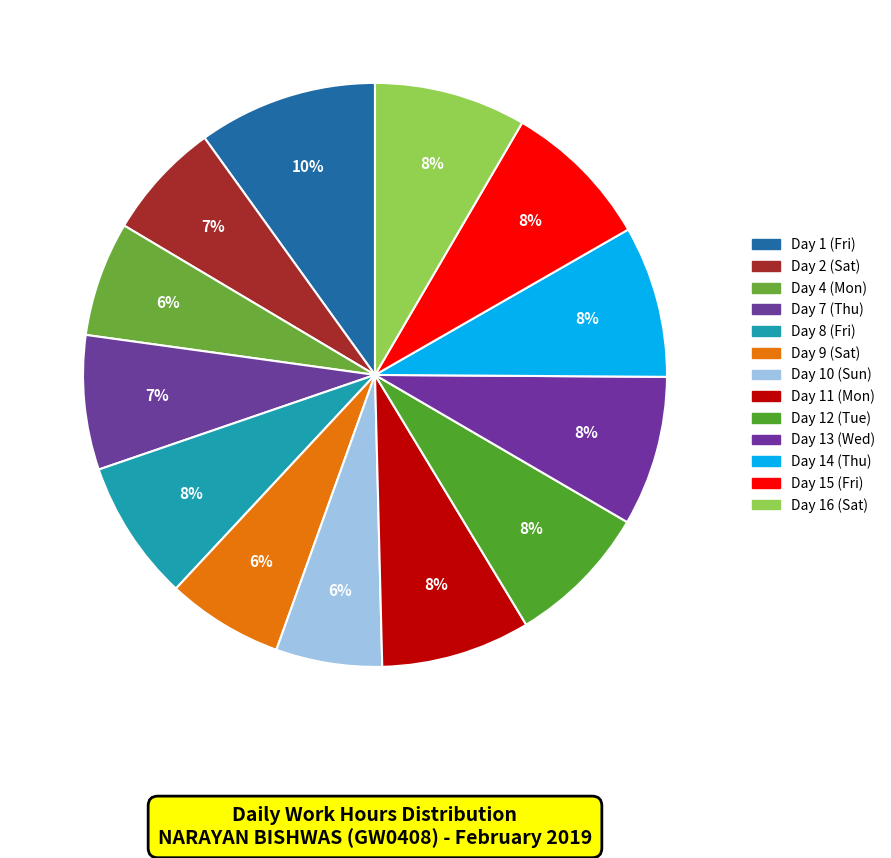

To the nearest percent, what percentage of the pie is Day 12 (Tue)?

8%